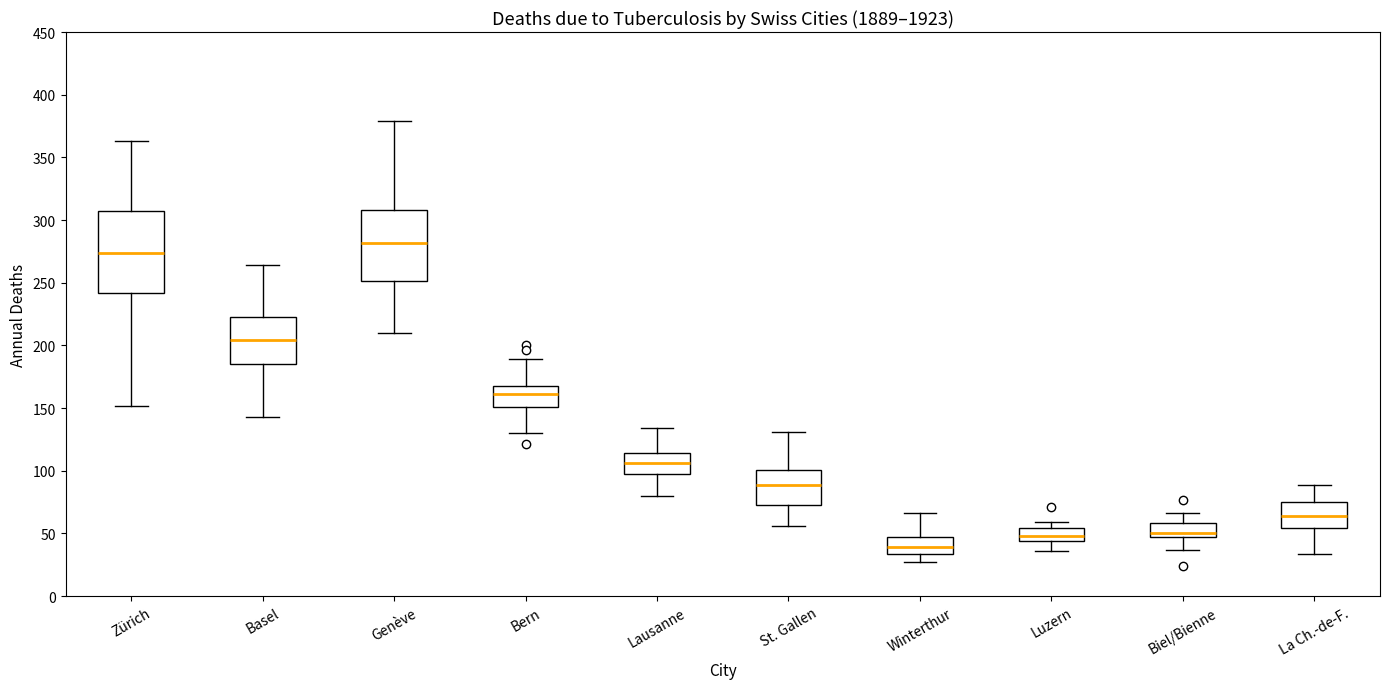

Where is the lower edge of the box for Genève on the y-axis? The values are not printed on the chart, so give them approximately, as read against the axis.

250